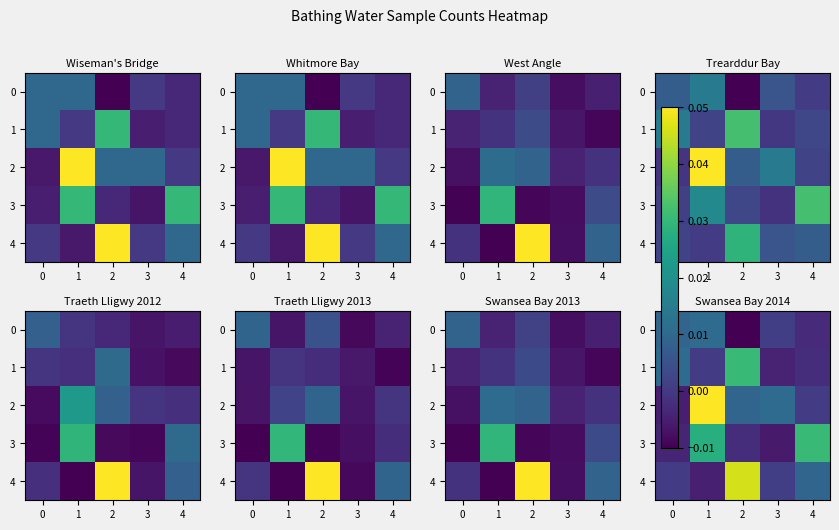

How many categories are shown in the chart?

5